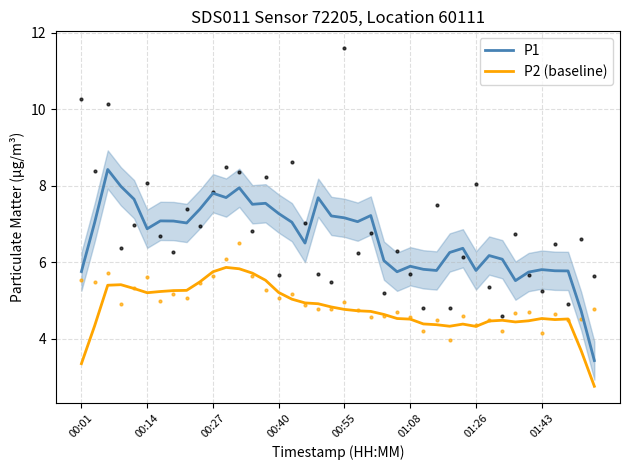

Is it true that P2 (baseline) equals 4.5 at 01:08?

True